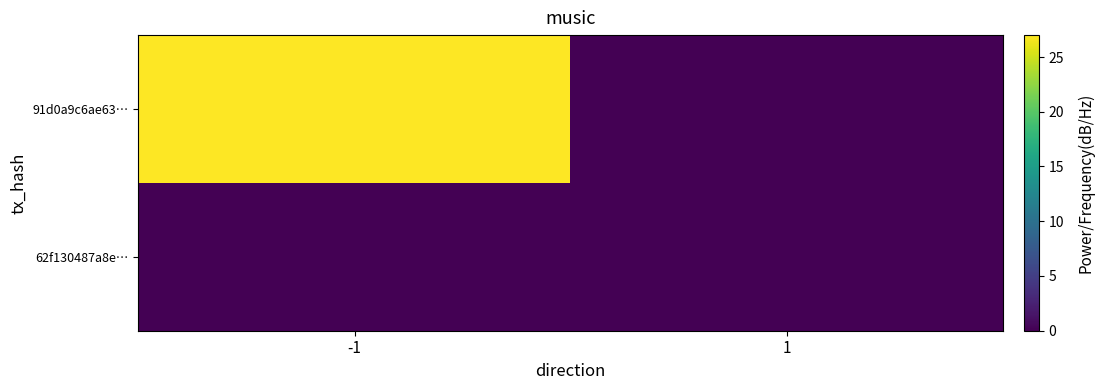

How many data points does each series have?

2